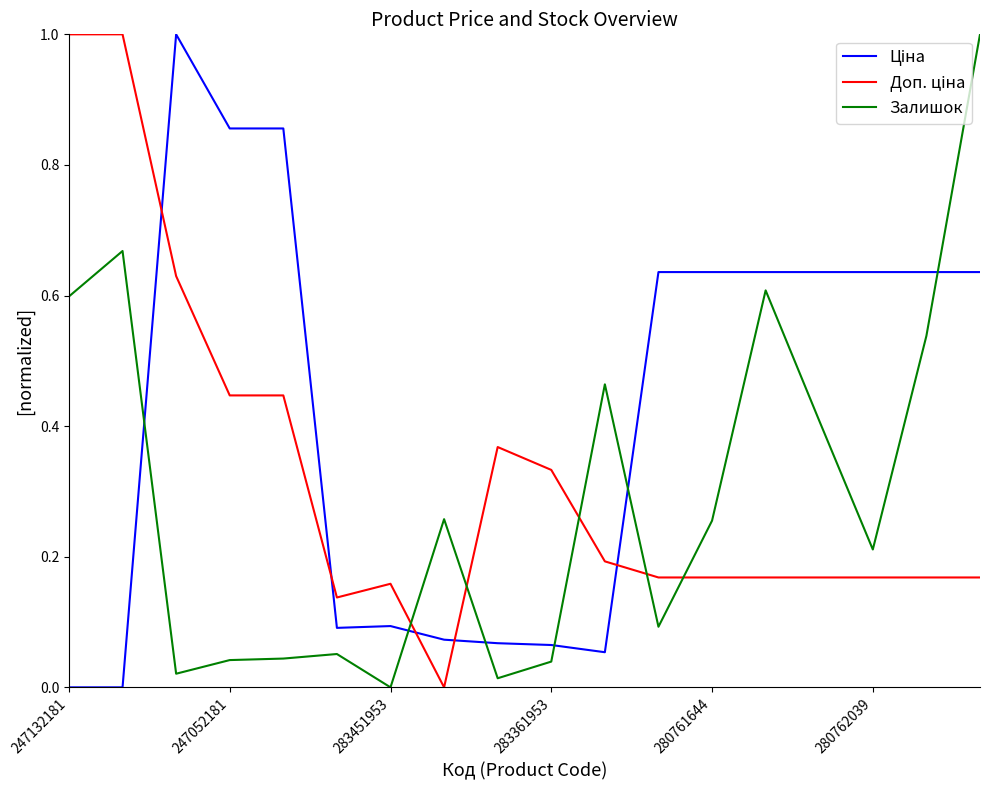

Is this an area chart (filled region under the line)?

No